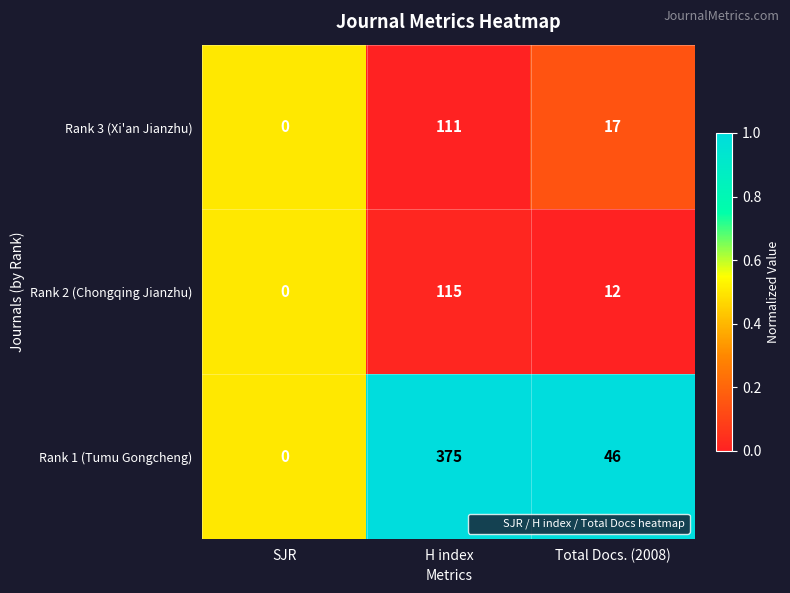

What is the spread (max minus min) of values at H index?

264